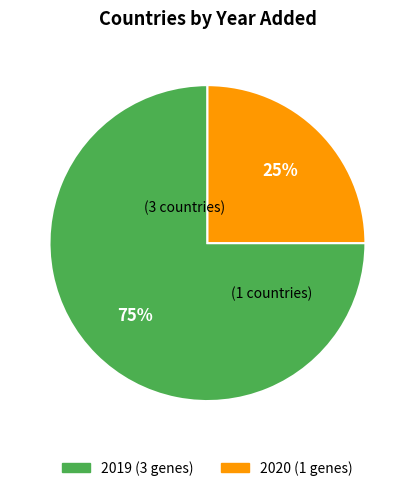

Is there any slice that represents more than half of the pie?

Yes